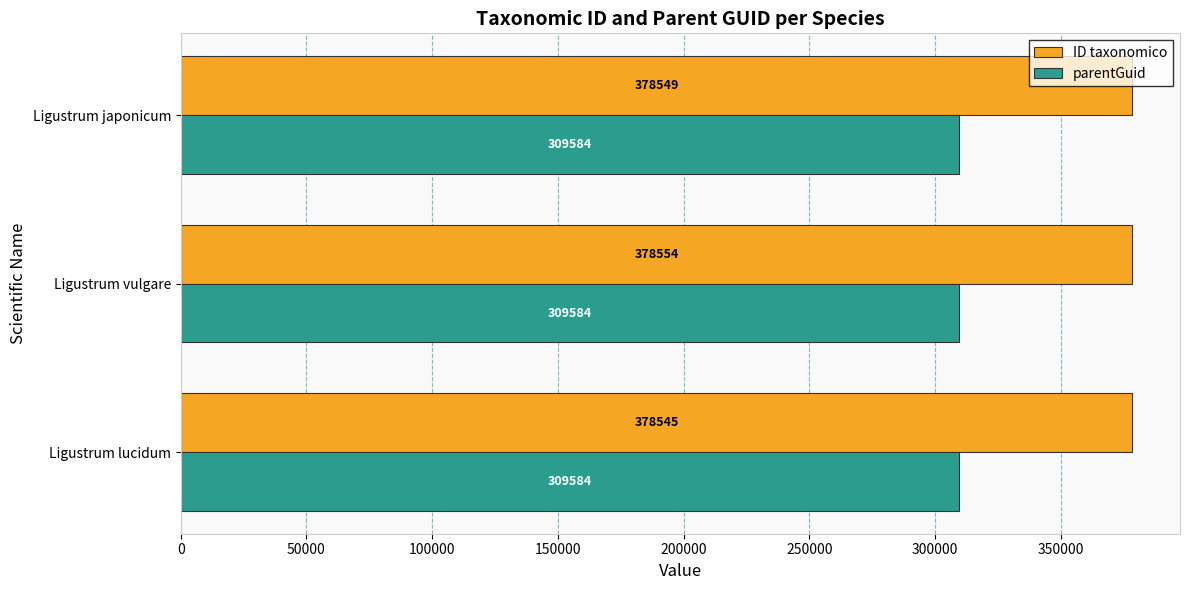

Which series has the widest spread of values?

ID taxonomico